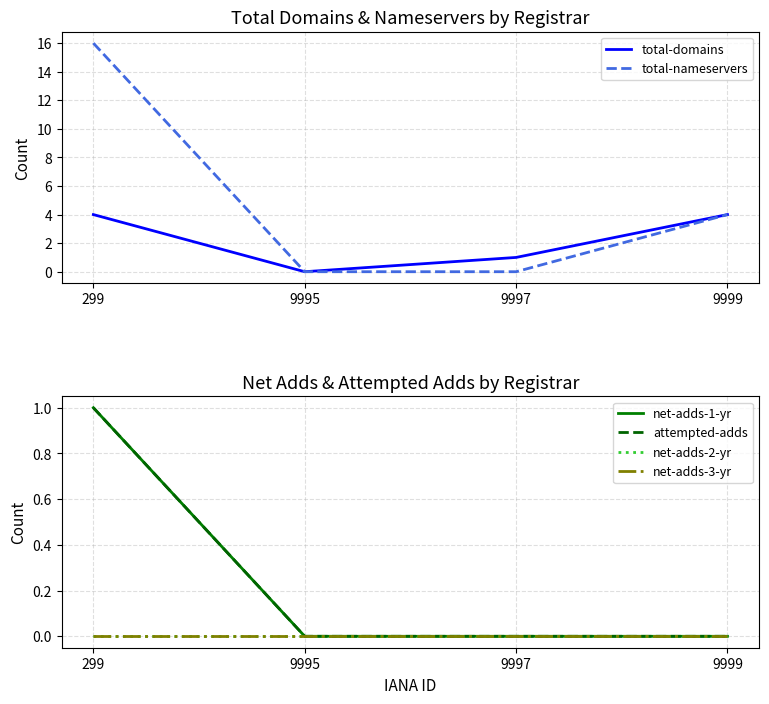

Between 299 and 9997, which series saw the biggest shift?

total-nameservers